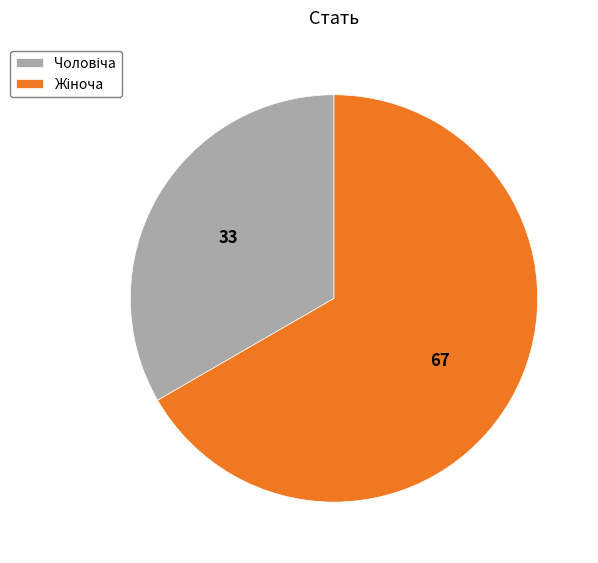

Is there any slice that represents more than half of the pie?

Yes